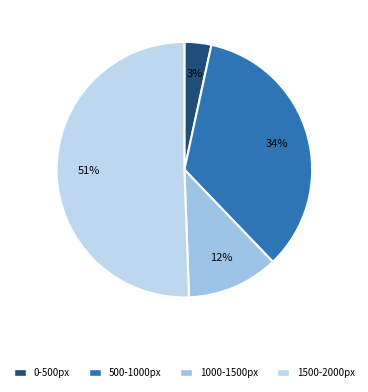

Which slice is the largest?

1500-2000px